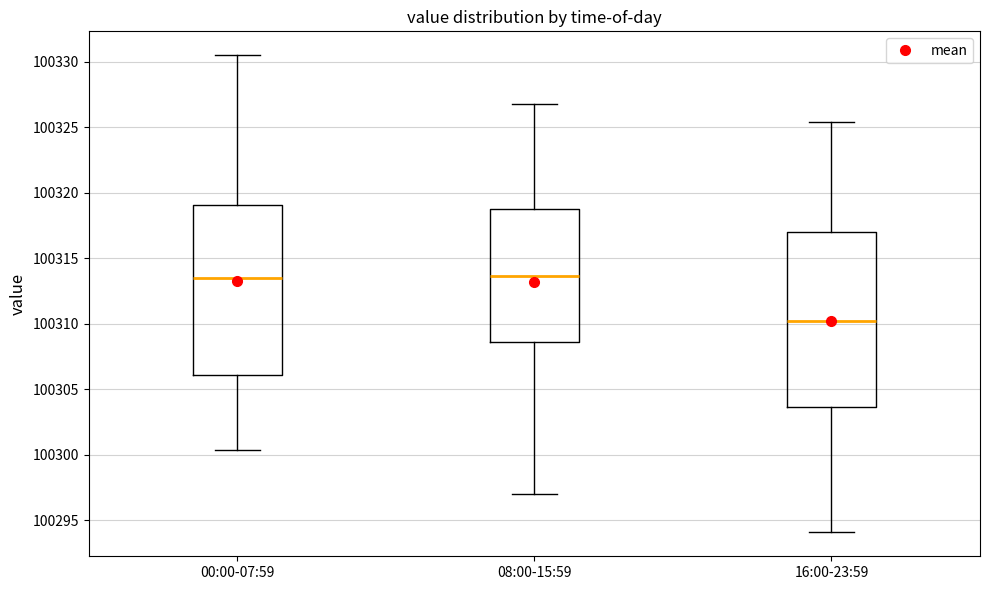

Reading left to right, transcribe this box plot: for each box, give where its median line is, the range the box spans, and where its two whiskers end, as read against the y-axis. The values are not printed on the chart, so give them approximately, as read against the axis.

00:00-07:59: median 100313.5, box 100306.0 to 100319.0, whiskers 100300.5 to 100330.5
08:00-15:59: median 100313.5, box 100308.5 to 100319.0, whiskers 100297.0 to 100327.0
16:00-23:59: median 100310.0, box 100303.5 to 100317.0, whiskers 100294.0 to 100325.5